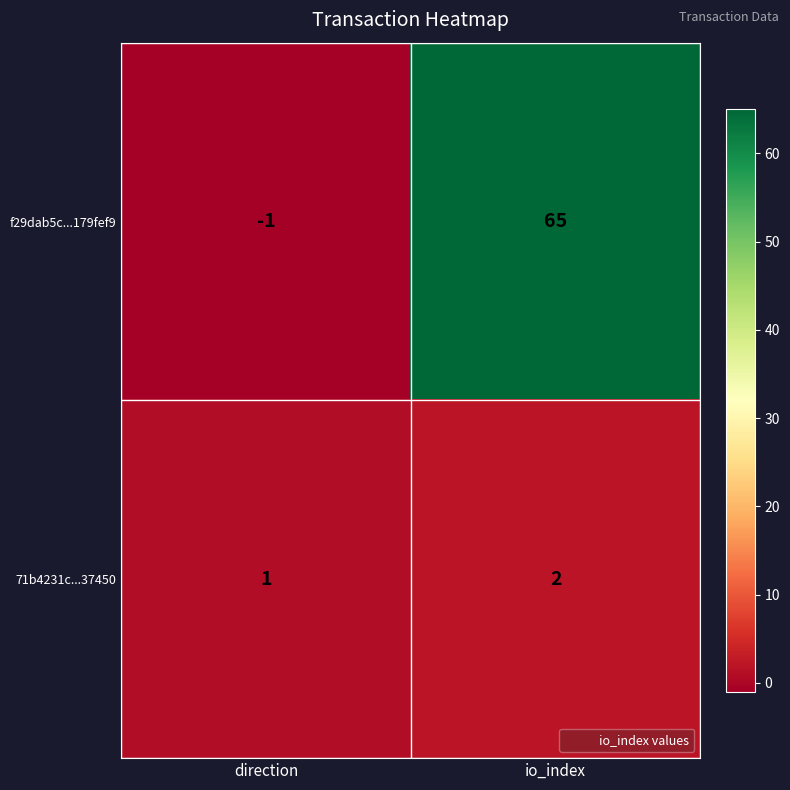

What is the difference between the f29dab5c...179fef9 values at direction and io_index?

66